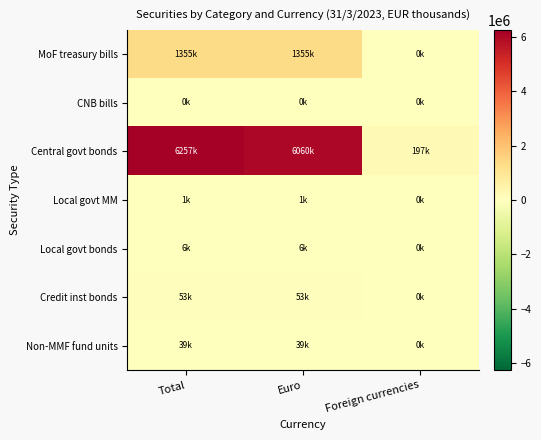

At Total, list the series in order from largest to smallest.

Central govt bonds, MoF treasury bills, Credit inst bonds, Non-MMF fund units, Local govt bonds, Local govt MM, CNB bills